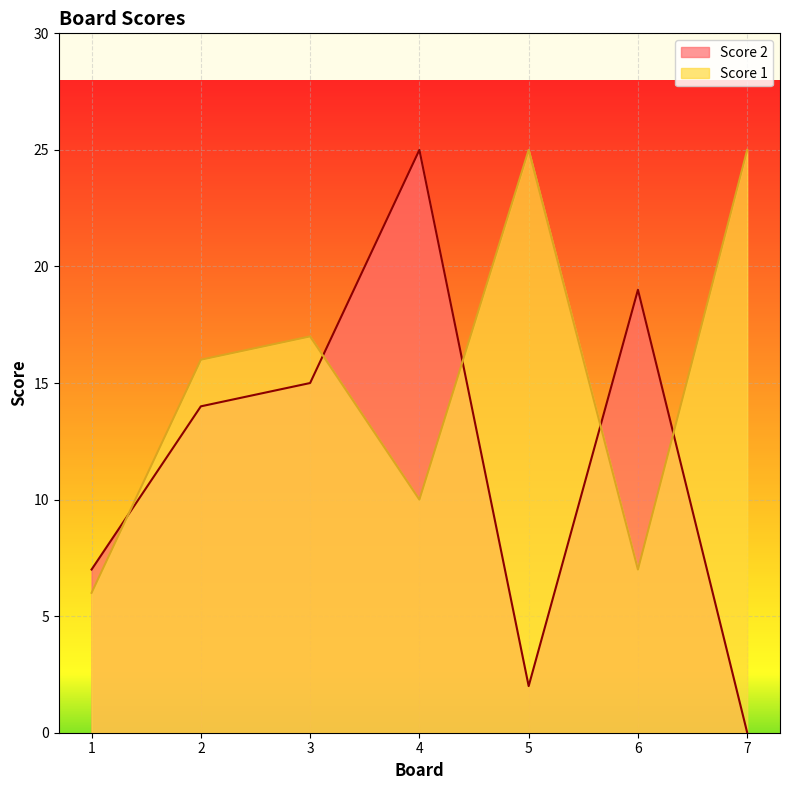

Which has a higher value, 2 or 6?

6